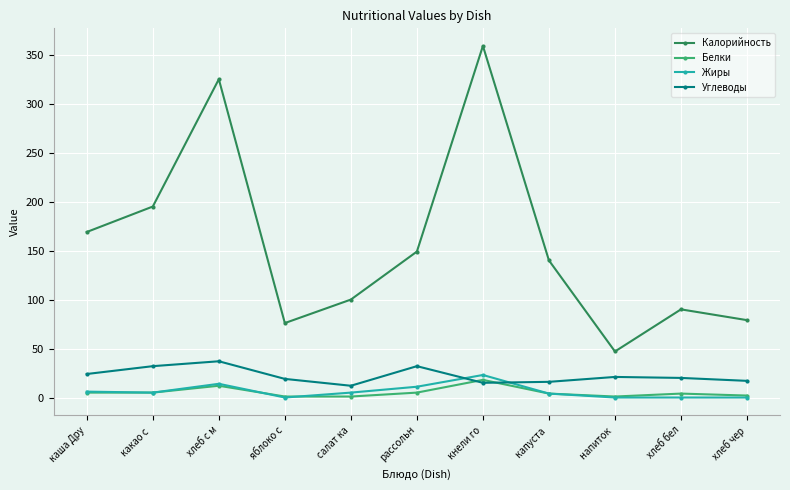

At how many categories does at least one series exceed 58?

10